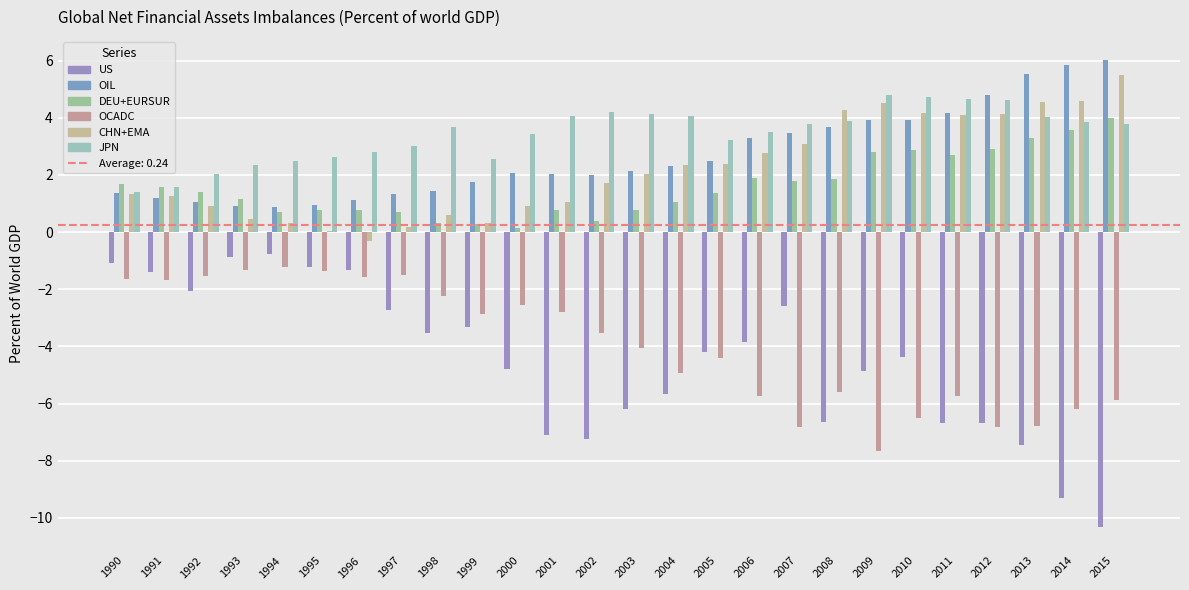

Reading right to left, list all the values displayed in this chart.

US: -10.3	-9.3	-7.4	-6.7	-6.7	-4.4	-4.8	-6.7	-2.6	-3.9	-4.2	-5.7	-6.2	-7.2	-7.1	-4.8	-3.3	-3.5	-2.7	-1.3	-1.2	-0.8	-0.9	-2.1	-1.4	-1.1
OIL: 6.0	5.8	5.5	4.8	4.2	3.9	3.9	3.7	3.5	3.3	2.5	2.3	2.1	2.0	2.0	2.1	1.8	1.4	1.3	1.1	0.9	0.9	0.9	1.0	1.2	1.4
DEU+EURSUR: 4.0	3.6	3.3	2.9	2.7	2.9	2.8	1.9	1.8	1.9	1.4	1.0	0.8	0.4	0.8	0.1	0.3	0.3	0.7	0.8	0.8	0.7	1.2	1.4	1.6	1.7
OCADC: -5.9	-6.2	-6.8	-6.8	-5.7	-6.5	-7.7	-5.6	-6.8	-5.7	-4.4	-4.9	-4.1	-3.5	-2.8	-2.6	-2.9	-2.2	-1.5	-1.6	-1.4	-1.2	-1.3	-1.5	-1.7	-1.6
CHN+EMA: 5.5	4.6	4.6	4.1	4.1	4.2	4.5	4.3	3.1	2.8	2.4	2.4	2.0	1.7	1.0	0.9	0.3	0.6	0.2	-0.3	0.0	0.3	0.4	0.9	1.3	1.3
JPN: 3.8	3.8	4.0	4.6	4.7	4.7	4.8	3.9	3.8	3.5	3.2	4.1	4.1	4.2	4.1	3.4	2.5	3.7	3.0	2.8	2.6	2.5	2.4	2.0	1.6	1.4